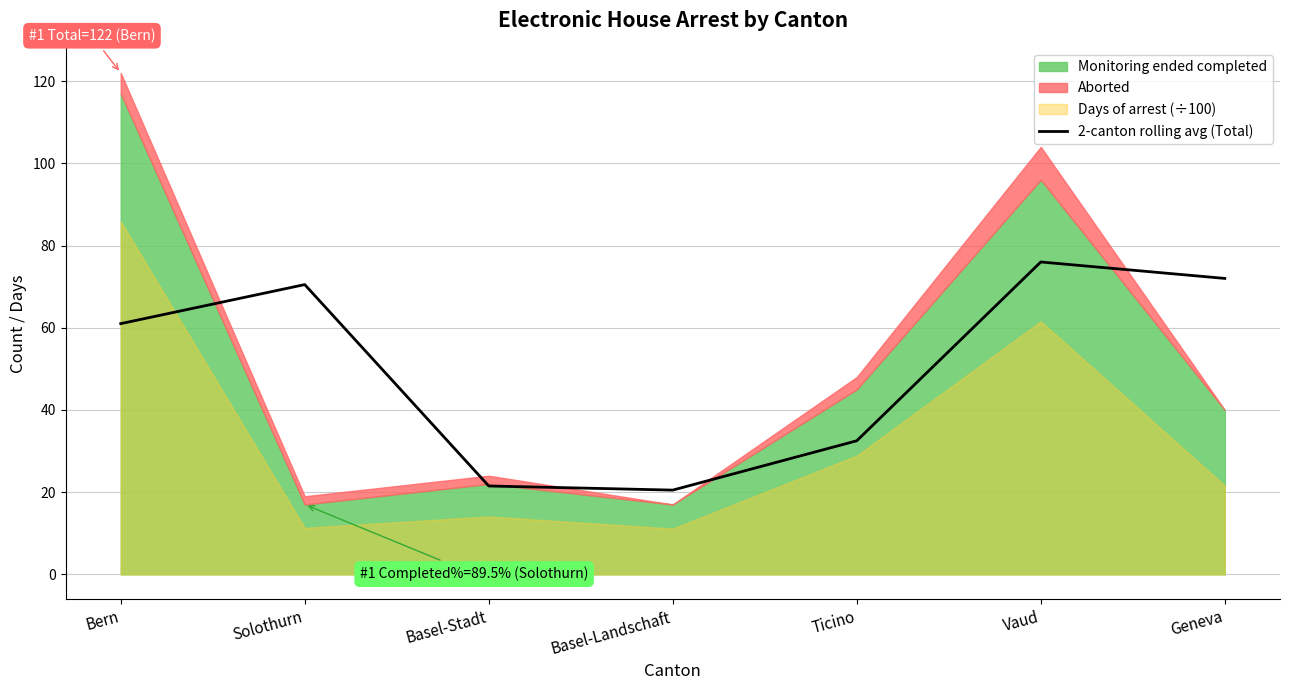

The value of 2-canton rolling avg (Total) at Vaud is 107.9. True or false?

False